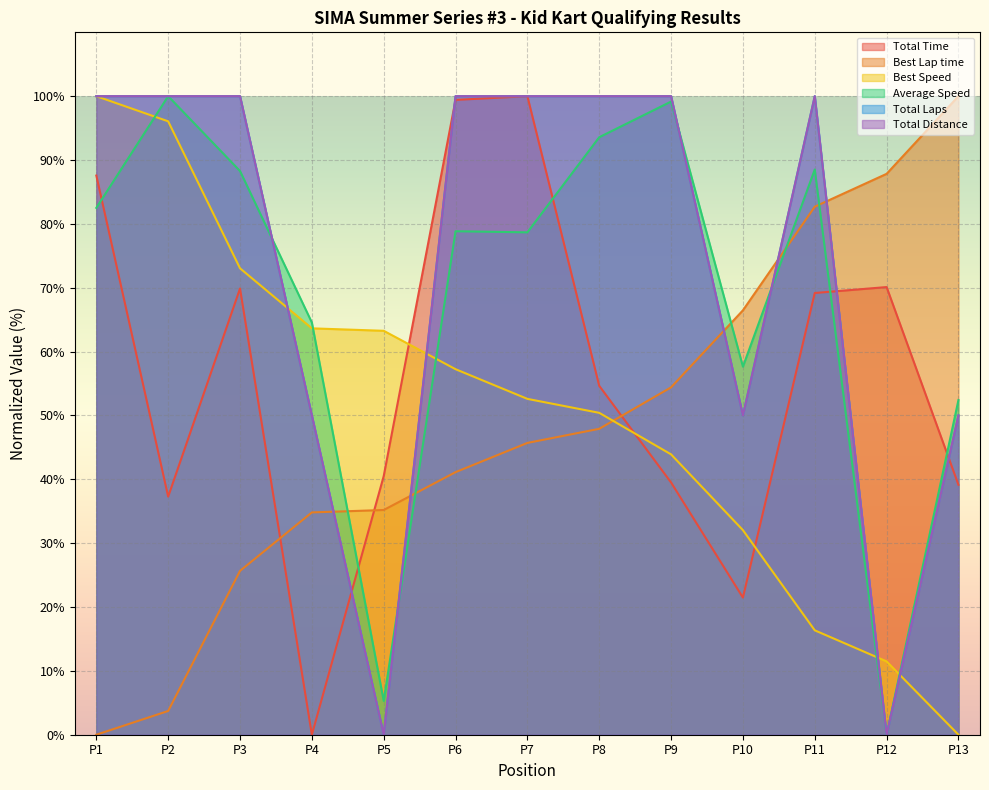

What is the sum of all Total Time values?

728.7